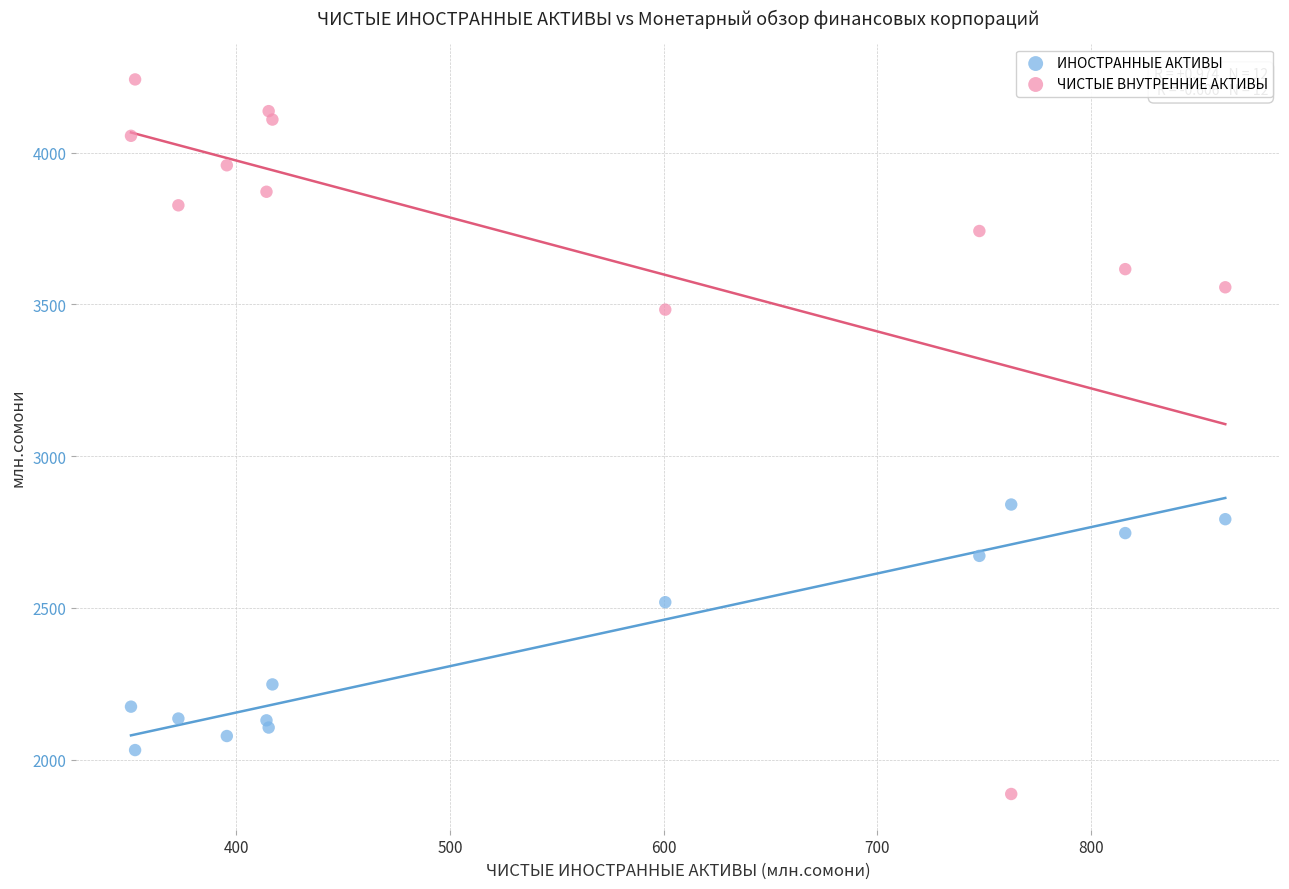

Which series has the widest spread of Y values?

ЧИСТЫЕ ВНУТРЕННИЕ АКТИВЫ